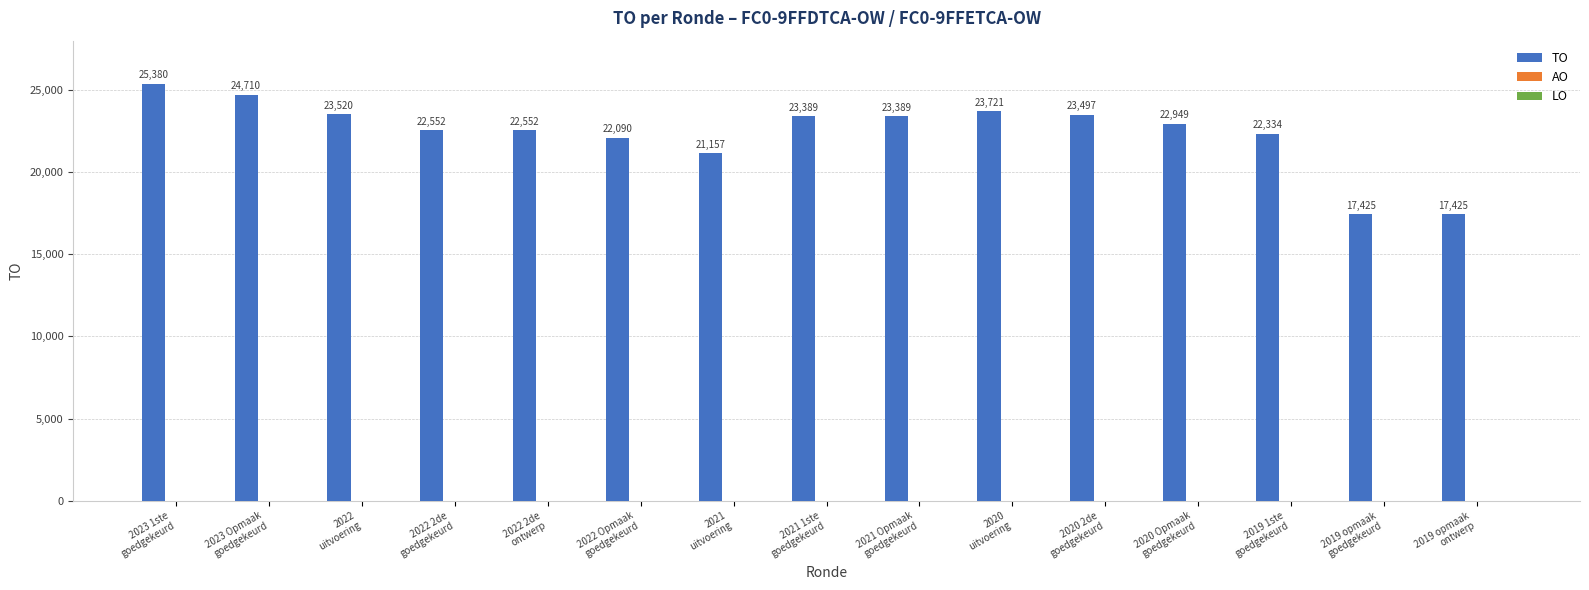

Which has a higher value, 2019 opmaak
ontwerp or 2023 Opmaak
goedgekeurd?

2023 Opmaak
goedgekeurd